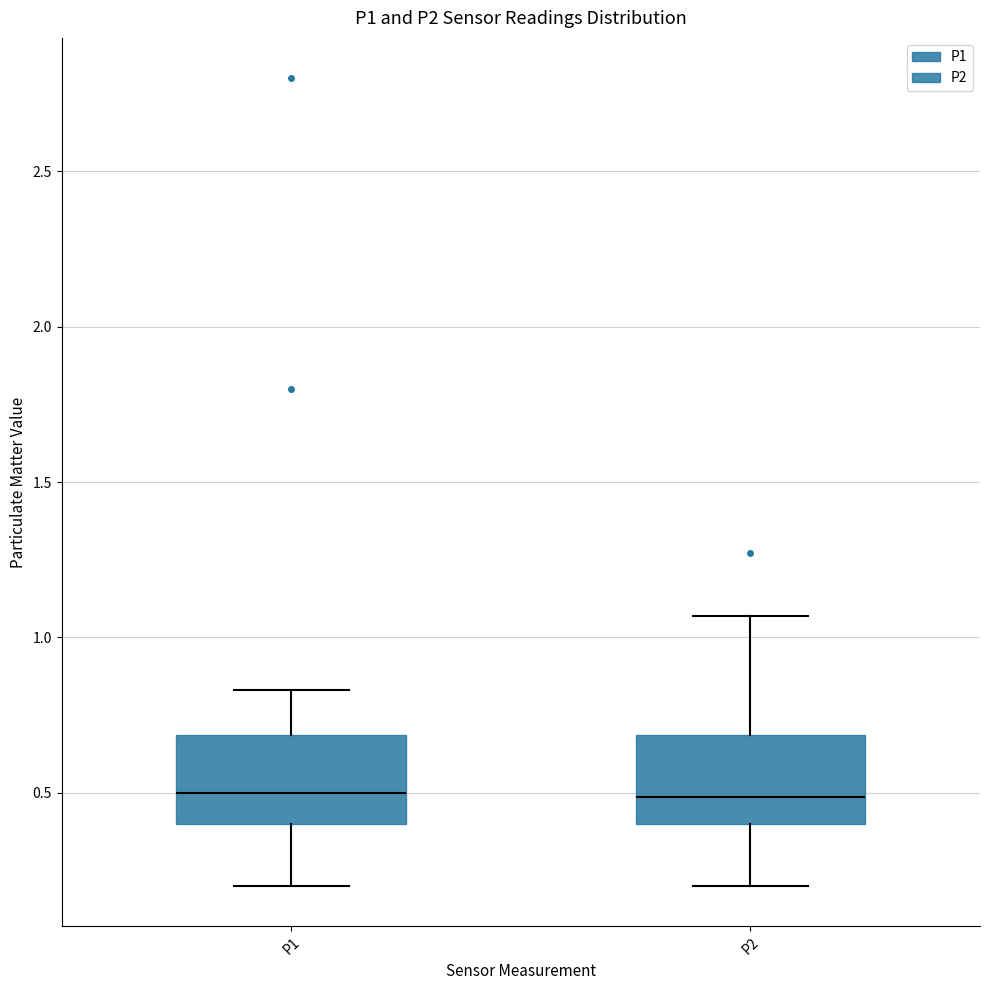

Where does the upper whisker of the box for P2 end on the y-axis? The values are not printed on the chart, so give them approximately, as read against the axis.

1.05